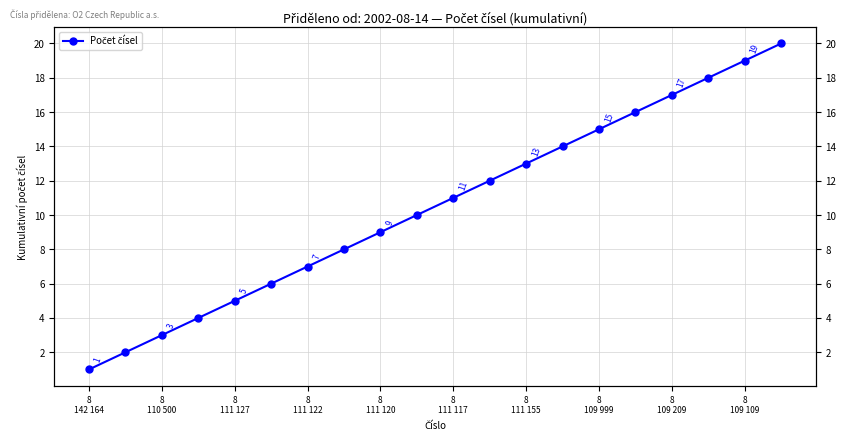

True or false: there are more than 2 points higher than both neighbors.

False